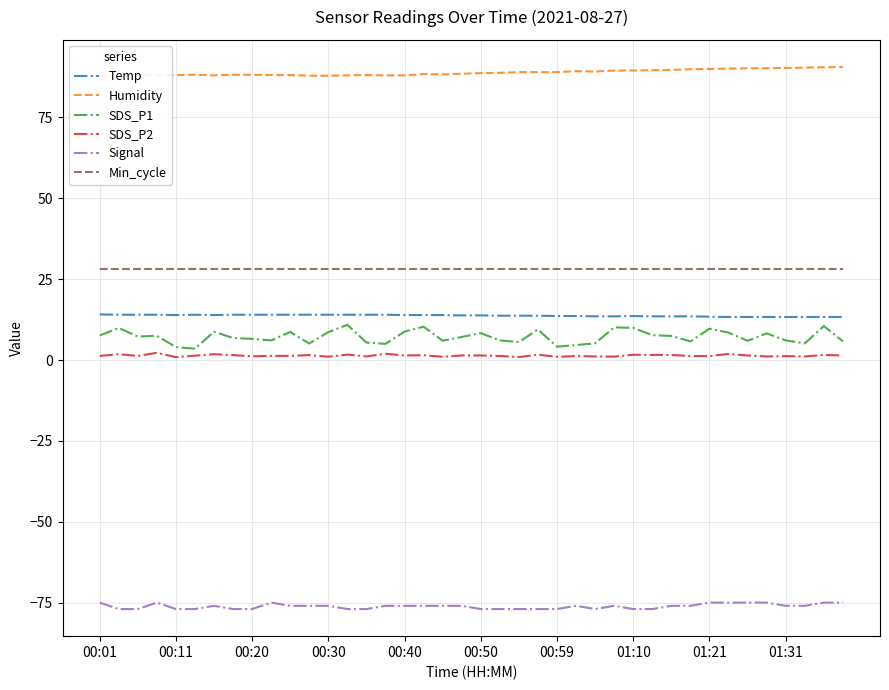

True or false: Signal and Min_cycle intersect in this chart.

False